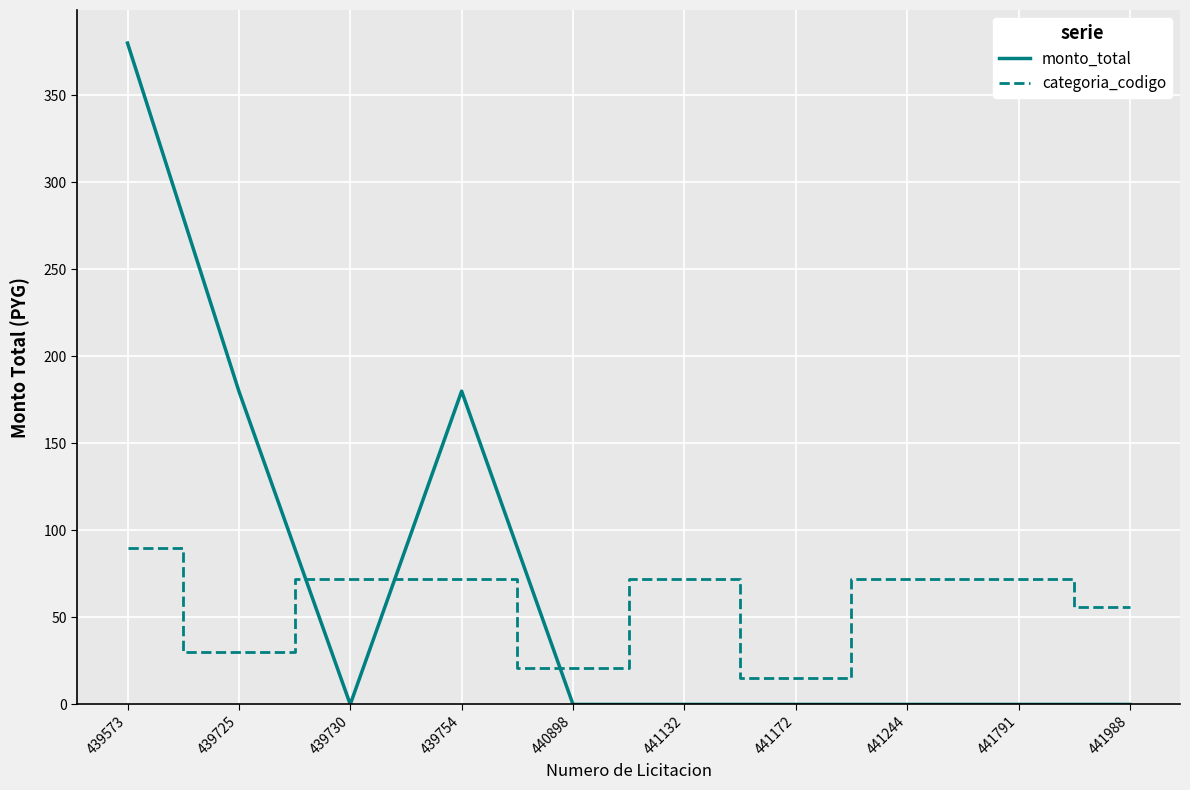

How many values in the categoria_codigo series are below 72?

4